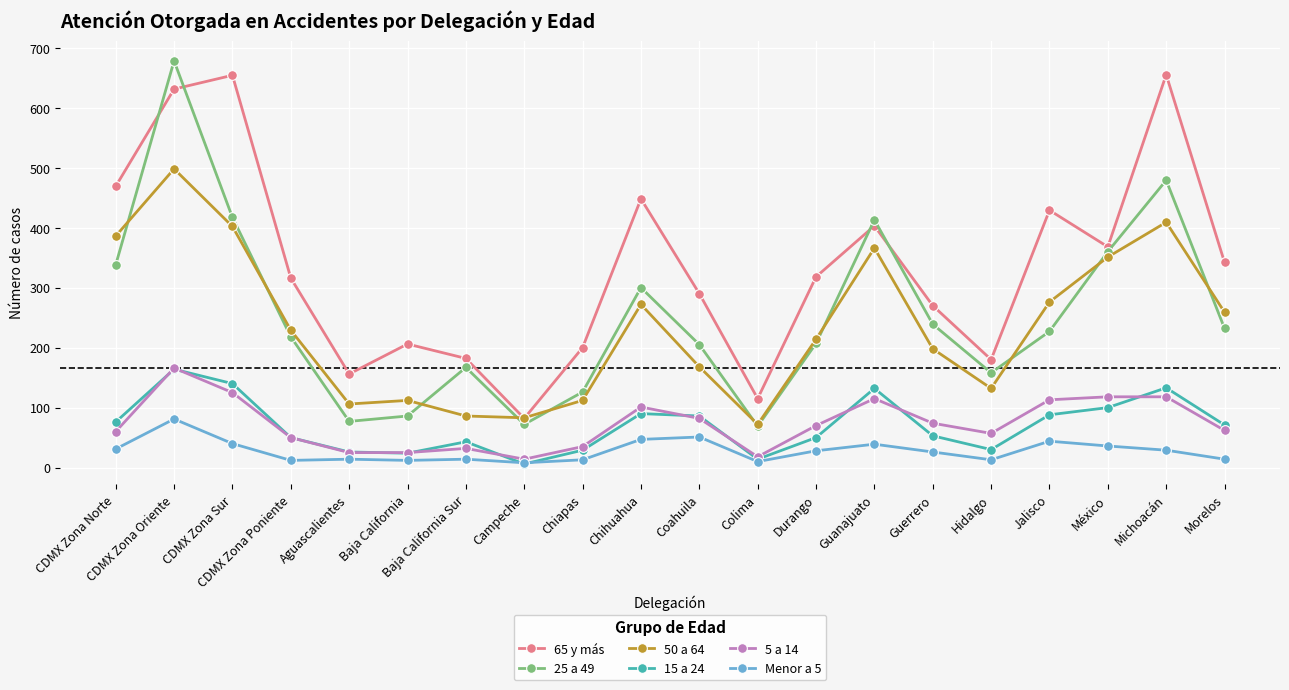

How many interior local valleys does the 50 a 64 series have?

4